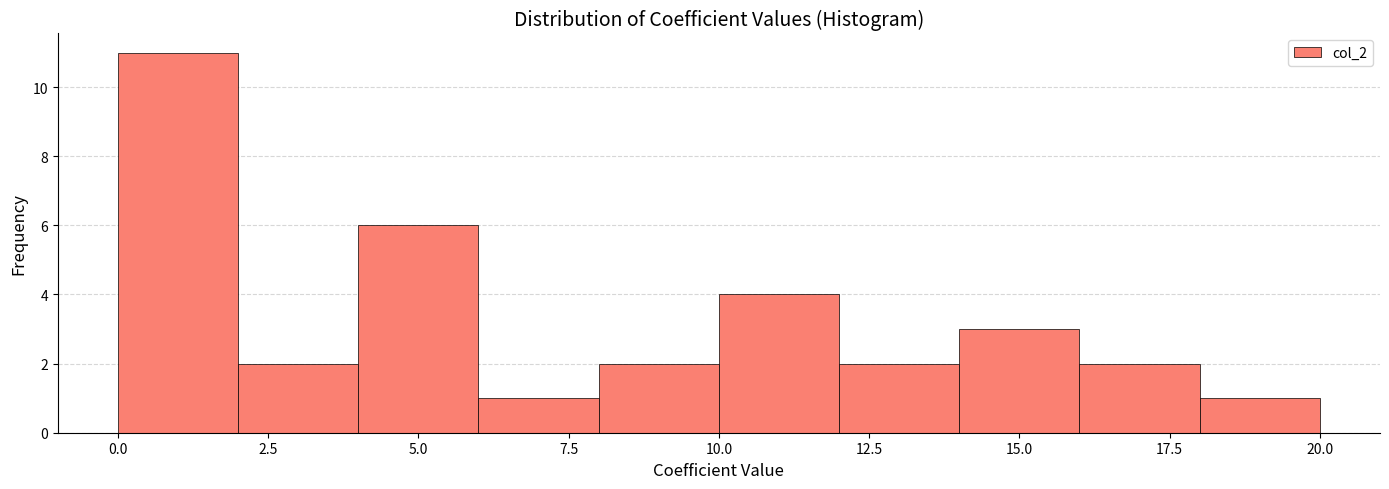

Reading left to right, transcribe this chart: for each bar, give the range it covers on the x-axis and its height. The values are not printed on the chart, so give them approximately, as read against the axis.

0 to 2: 11
2 to 4: 2
4 to 6: 6
6 to 8: 1
8 to 10: 2
10 to 12: 4
12 to 14: 2
14 to 16: 3
16 to 18: 2
18 to 20: 1